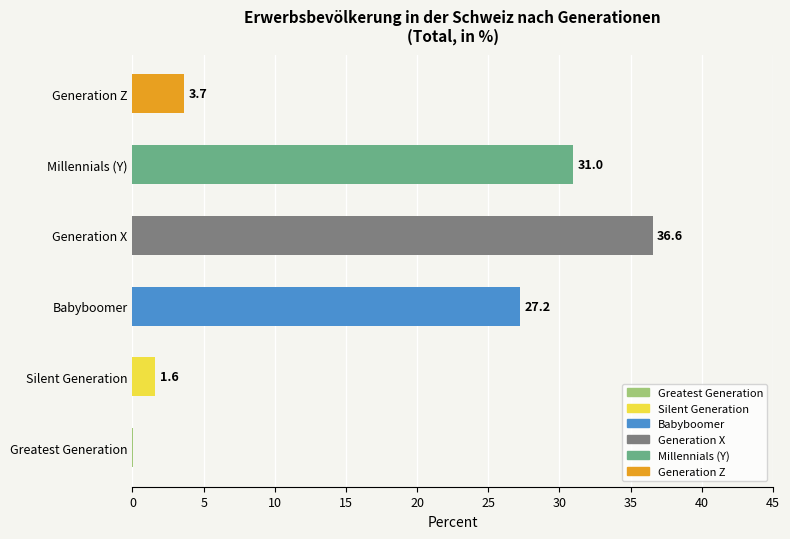

Which series has the widest spread of values?

Babyboomer